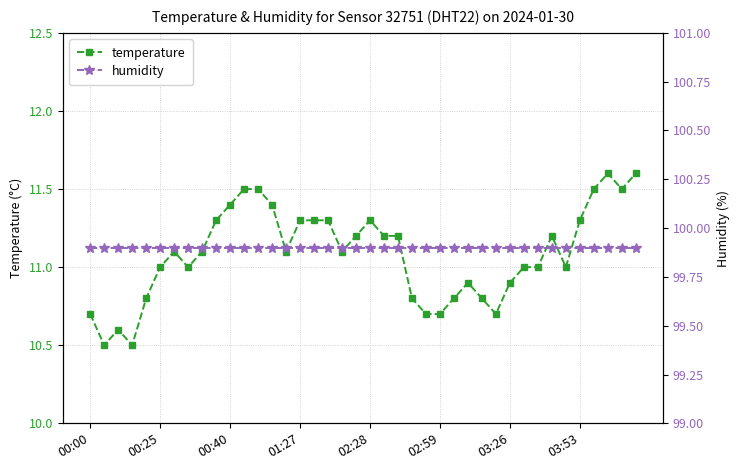

Reading left to right, transcribe all the data shown in this chart.

temperature: 10.7	10.5	10.6	10.5	10.8	11.0	11.1	11.0	11.1	11.3	11.4	11.5	11.5	11.4	11.1	11.3	11.3	11.3	11.1	11.2	11.3	11.2	11.2	10.8	10.7	10.7	10.8	10.9	10.8	10.7	10.9	11.0	11.0	11.2	11.0	11.3	11.5	11.6	11.5	11.6
humidity: 99.9	99.9	99.9	99.9	99.9	99.9	99.9	99.9	99.9	99.9	99.9	99.9	99.9	99.9	99.9	99.9	99.9	99.9	99.9	99.9	99.9	99.9	99.9	99.9	99.9	99.9	99.9	99.9	99.9	99.9	99.9	99.9	99.9	99.9	99.9	99.9	99.9	99.9	99.9	99.9